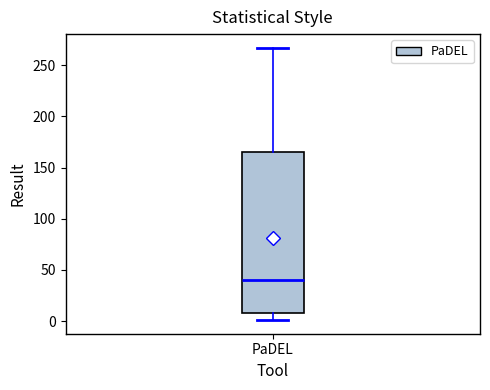

Read this box plot against the y-axis: the position of the median line, the range covered by the box, and the ends of both whiskers. The values are not printed on the chart, so give them approximately, as read against the axis.

median 40, box 10 to 165, whiskers 0 to 265